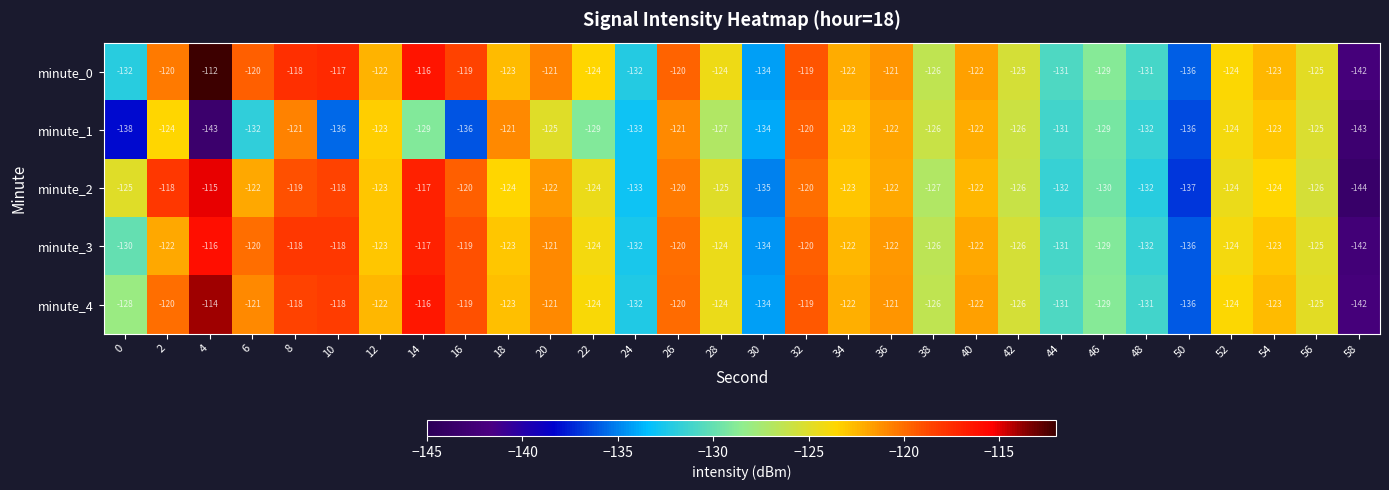

How many values in the minute_3 series exceed -123?

13